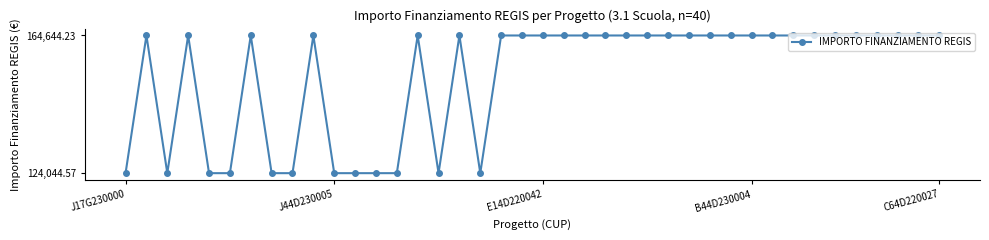

True or false: there are more than 0 points higher than both neighbors.

True